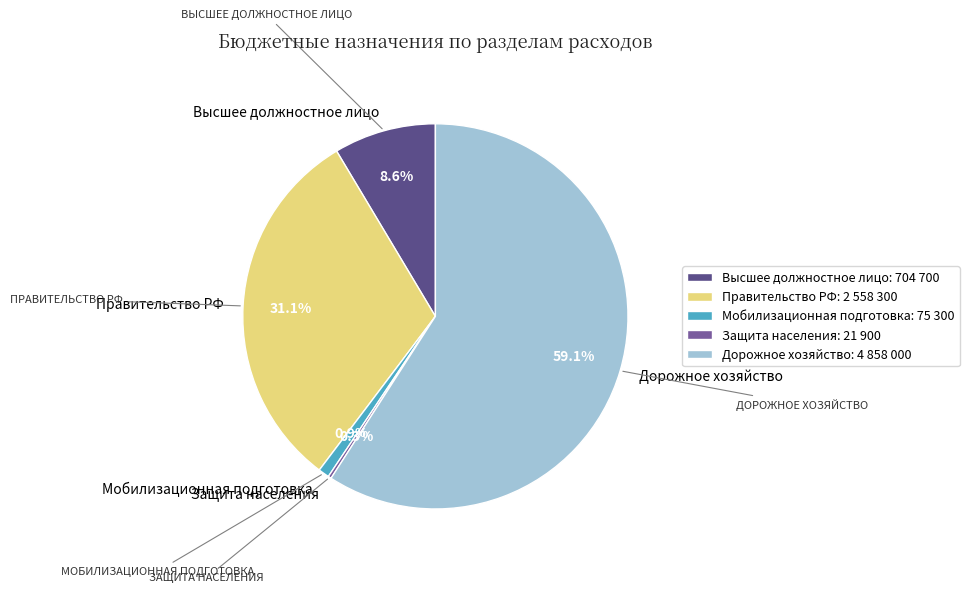

Which slice is the smallest?

Защита населения и территории от чрезвычайных ситуаций